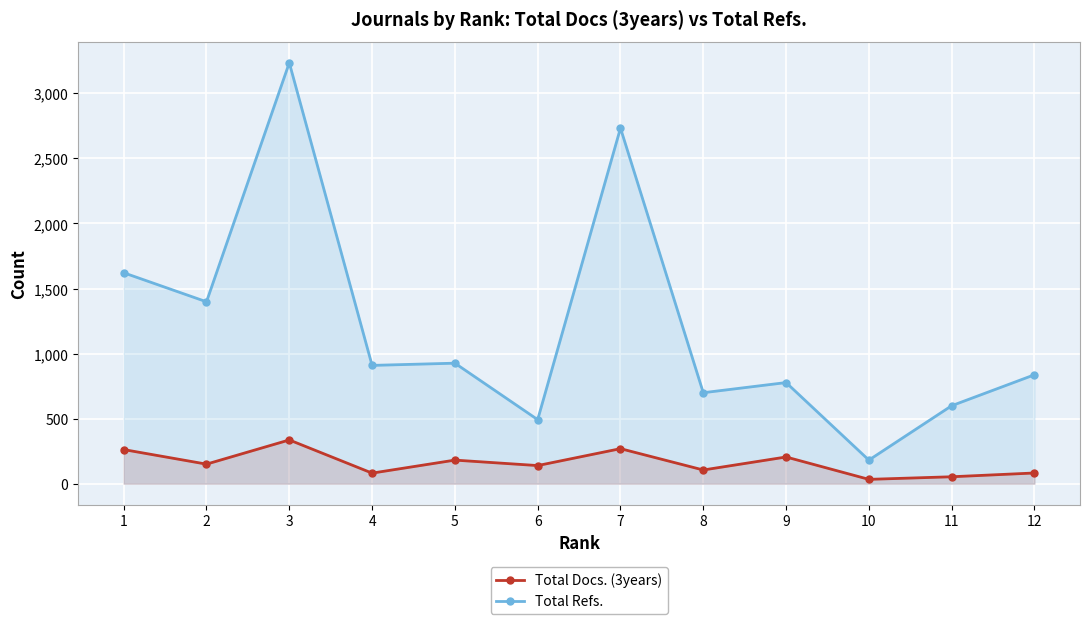

What is the difference between the maximum and minimum values in the Total Docs. (3years) series?

303